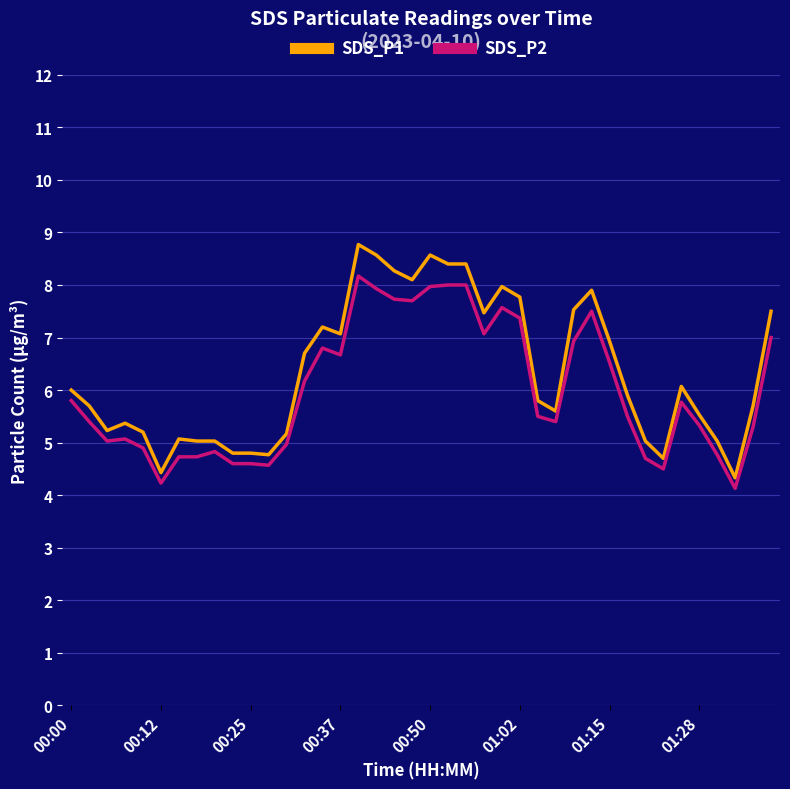

Rank the series by their maximum value, from lowest to highest.

SDS_P2, SDS_P1